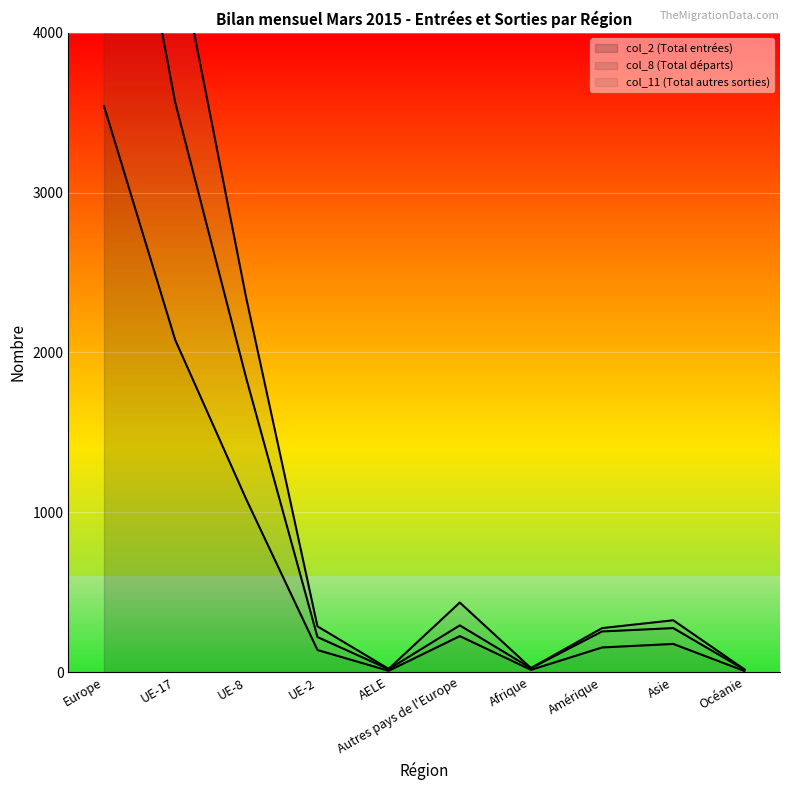

What is the difference between the col_11 (Total autres sorties) values at Afrique and AELE?

5